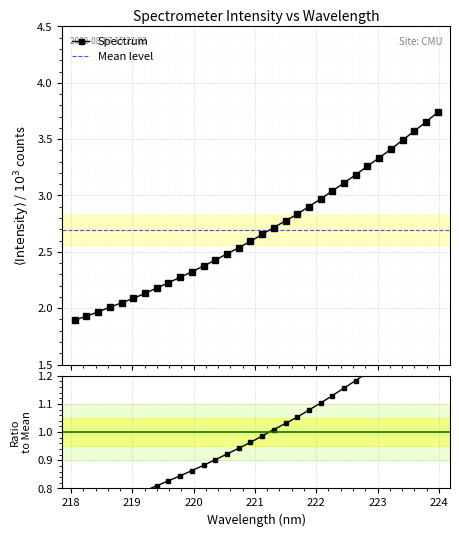

Approximately how many times larger is the value at 221.1174 compared to 219.3979?

1.2